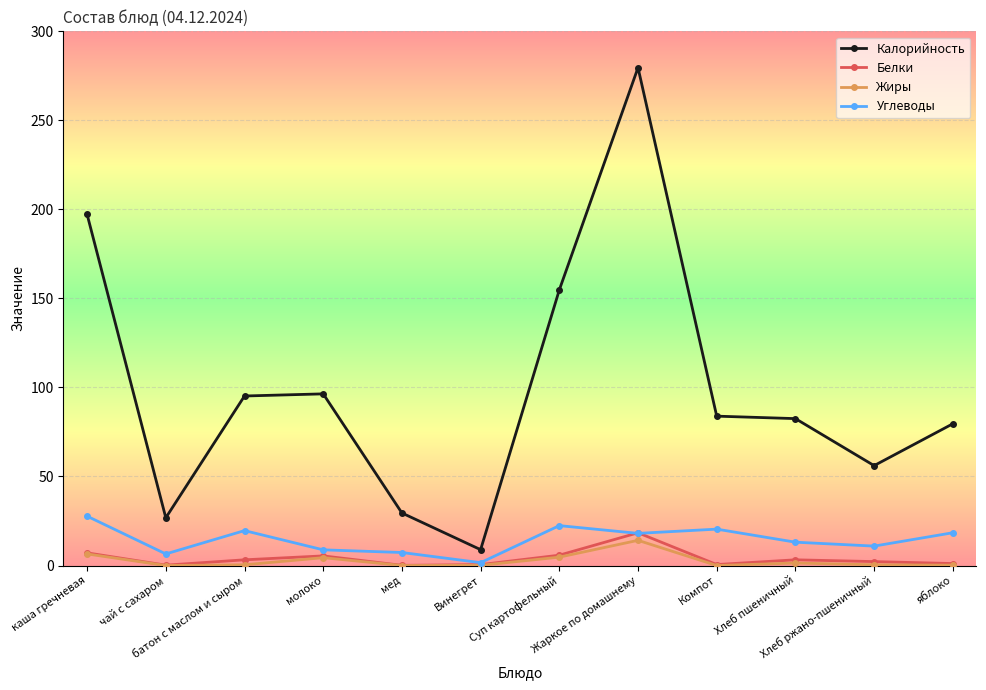

What is the difference between the Белки values at яблоко and батон с маслом и сыром?

2.1